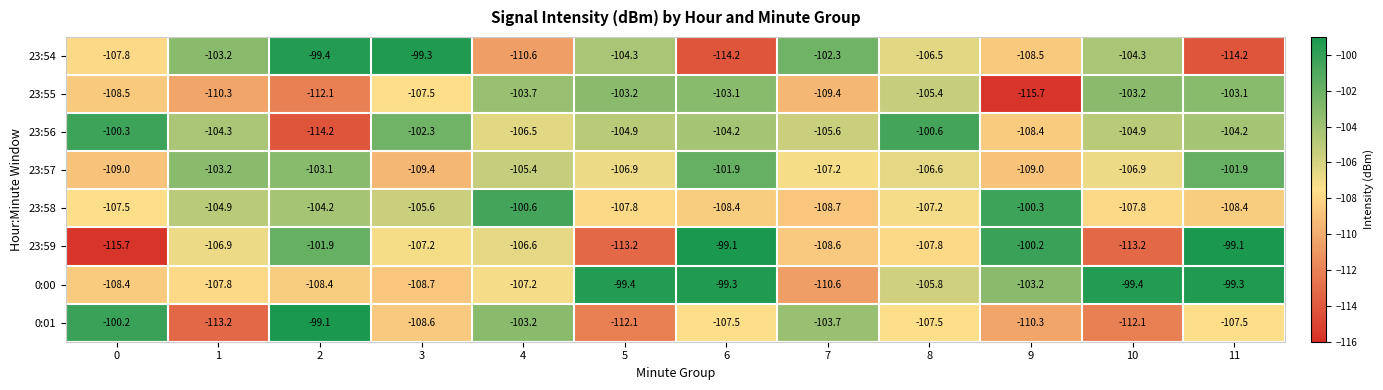

What is the total value across all series at 8?

-847.4